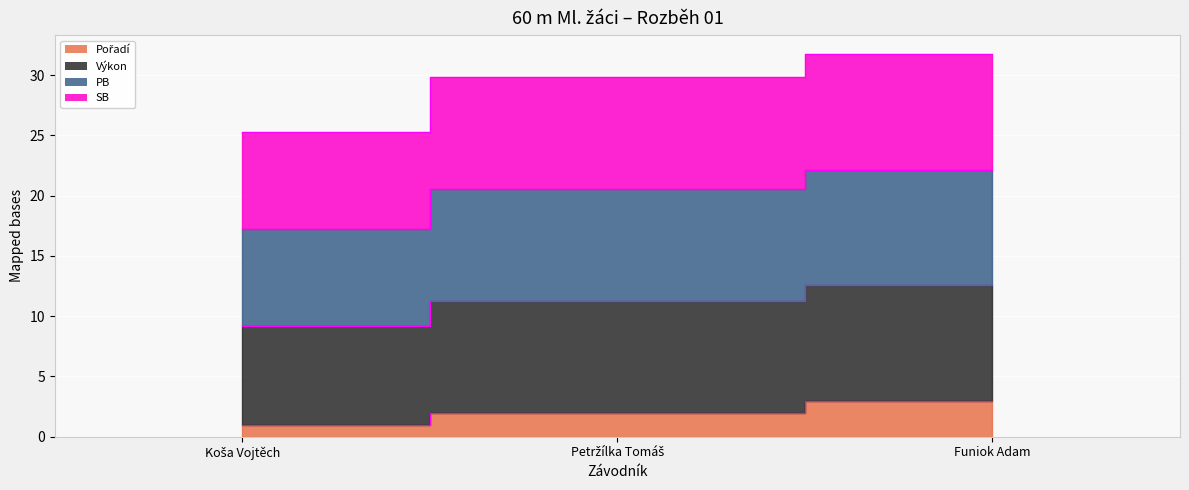

What position from the left is Koša Vojtěch?

1